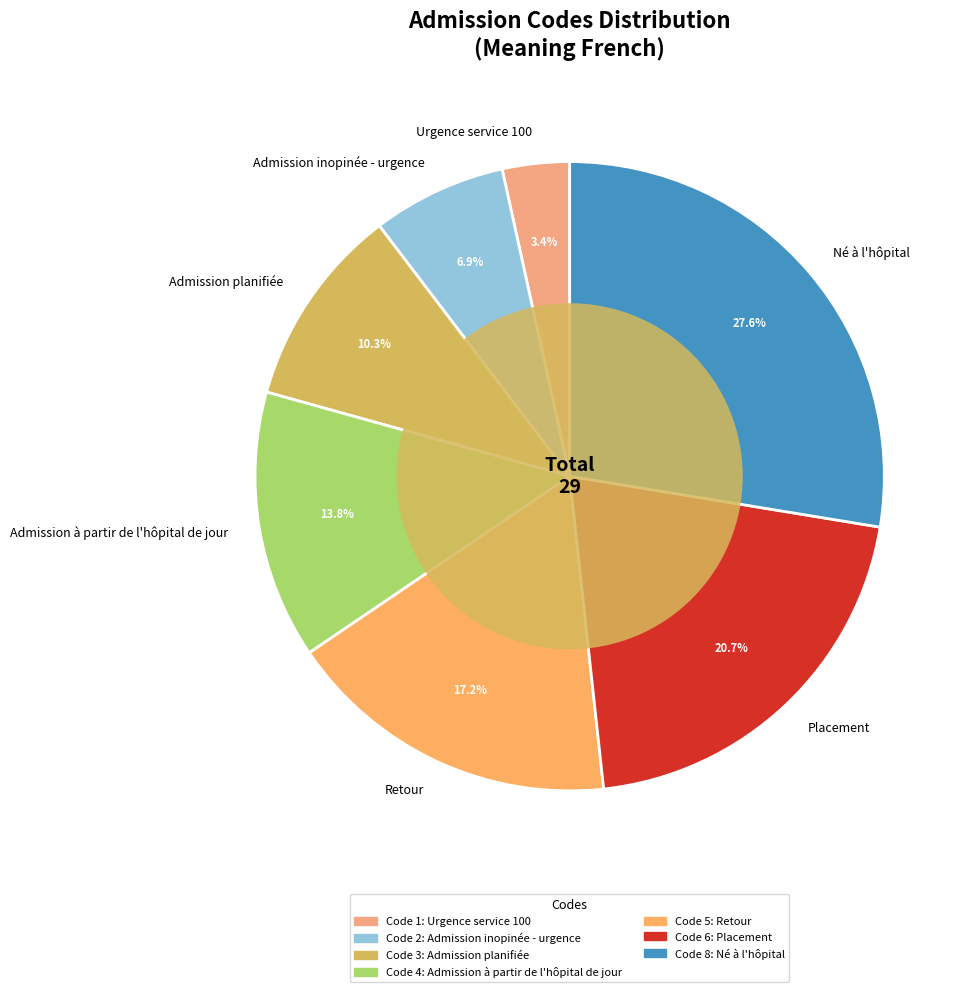

Is it true that Admission planifiée is 24% of the pie?

False